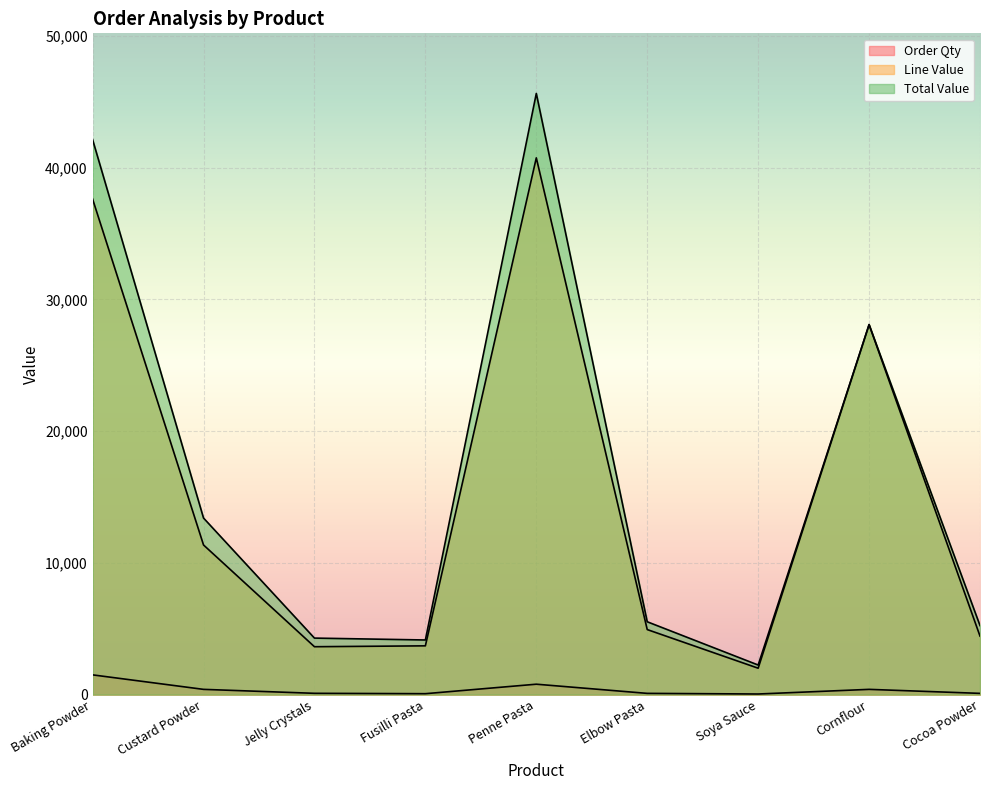

The value of Order Qty at Fusilli Pasta is 72.0. True or false?

True